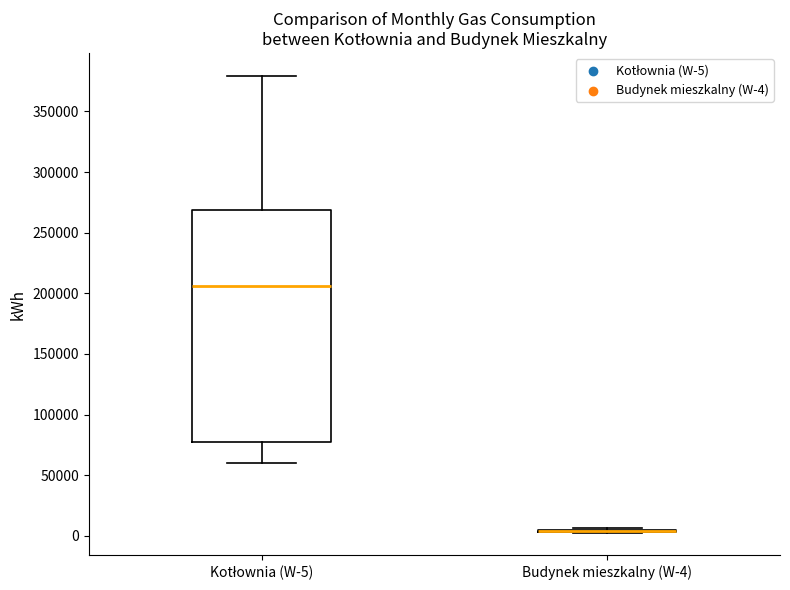

Where does the lower whisker of the box for Kotłownia (W-5) end on the y-axis? The values are not printed on the chart, so give them approximately, as read against the axis.

60000